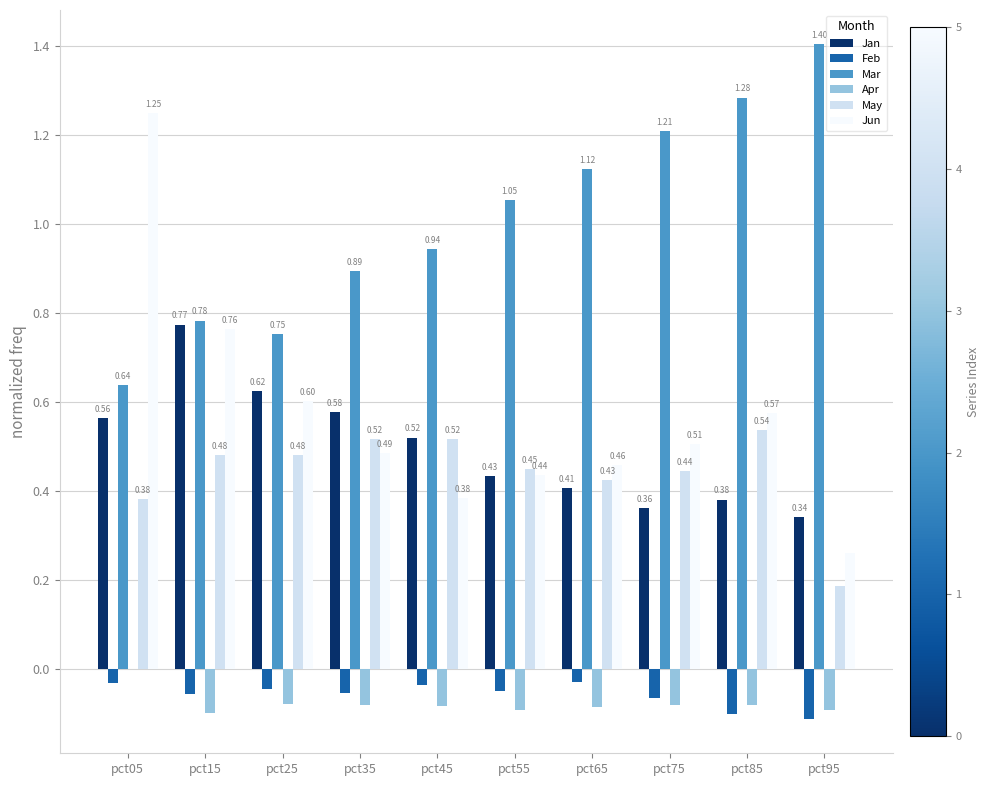

Which series has the largest total across all categories?

Mar